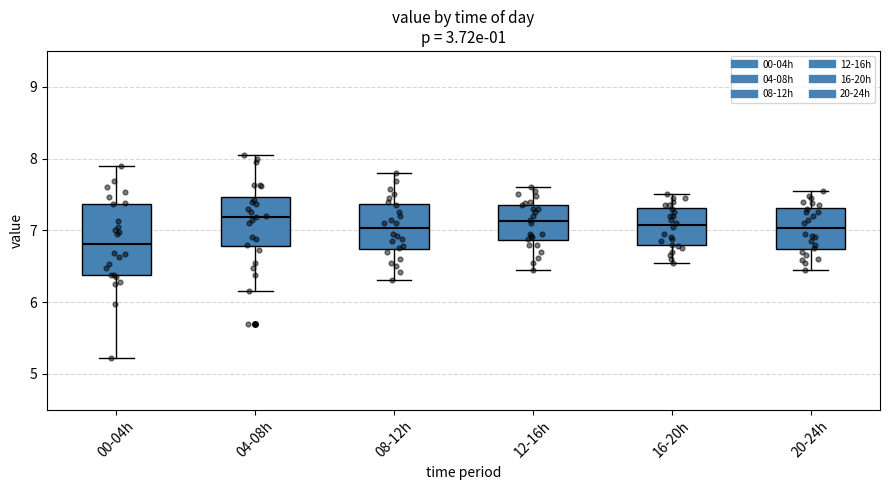

Reading left to right, read every box against the y-axis: the position of its median line, the range the box covers, and the ends of its whiskers. The values are not printed on the chart, so give them approximately, as read against the axis.

00-04h: median 6.8, box 6.4 to 7.4, whiskers 5.2 to 7.9
04-08h: median 7.2, box 6.8 to 7.5, whiskers 6.2 to 8.1
08-12h: median 7.0, box 6.7 to 7.4, whiskers 6.3 to 7.8
12-16h: median 7.1, box 6.9 to 7.4, whiskers 6.5 to 7.6
16-20h: median 7.1, box 6.8 to 7.3, whiskers 6.6 to 7.5
20-24h: median 7.0, box 6.7 to 7.3, whiskers 6.5 to 7.6